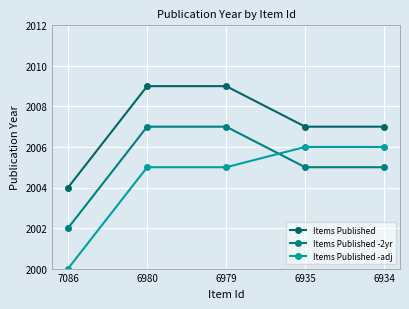

How many intersections are there between Items Published -adj and Items Published -2yr?

1